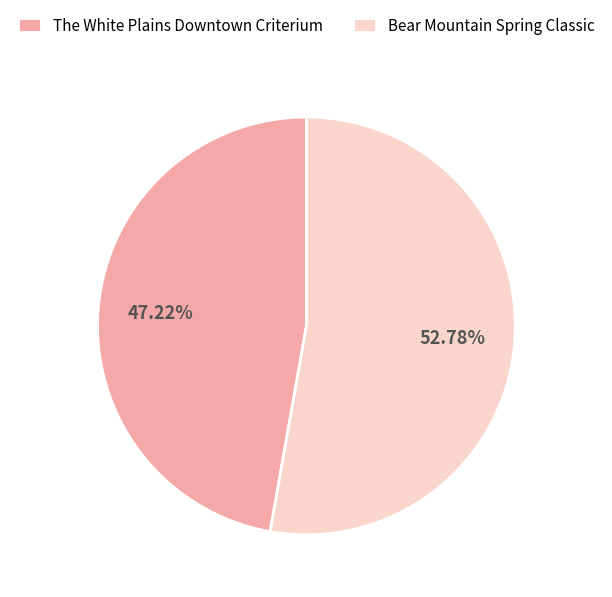

What is the ratio of the value at The White Plains Downtown Criterium to the value at Bear Mountain Spring Classic?

0.9